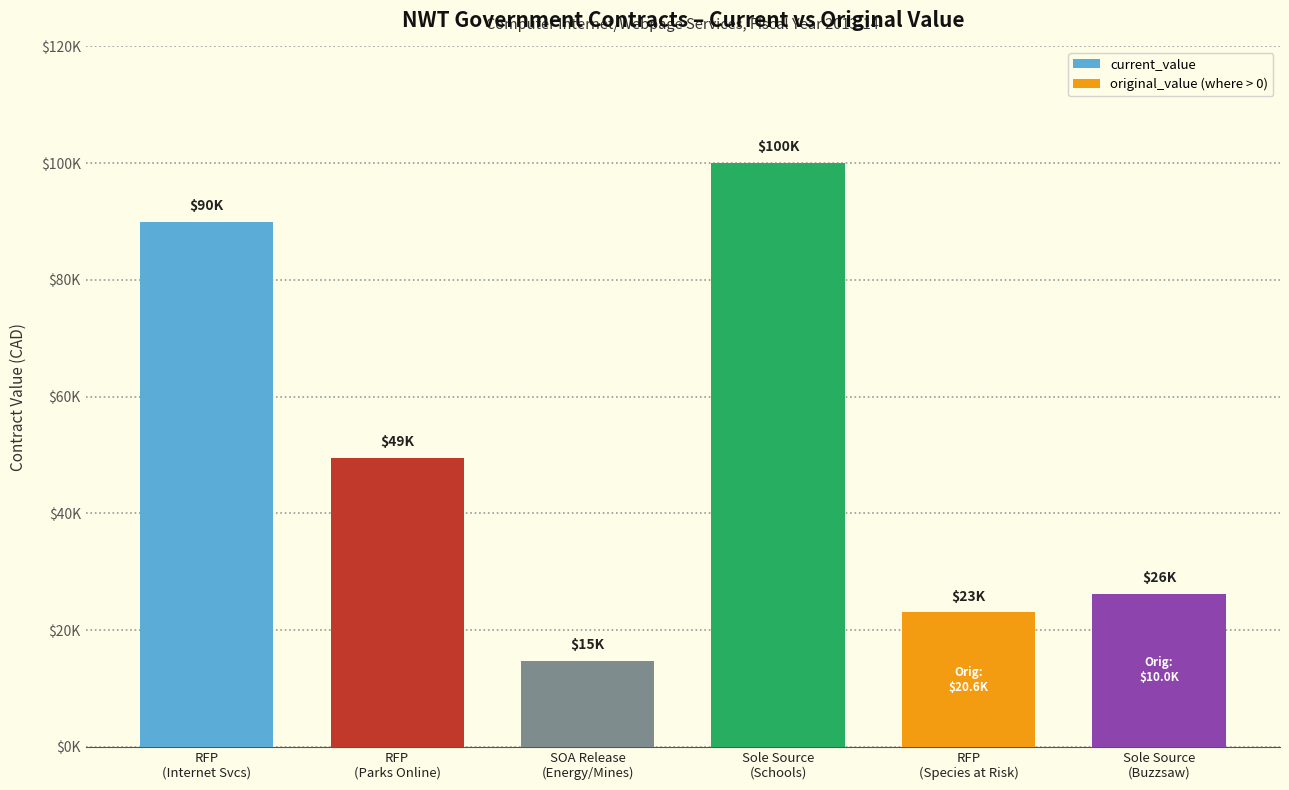

The value at Sole Source
(Buzzsaw) is 41404. True or false?

False